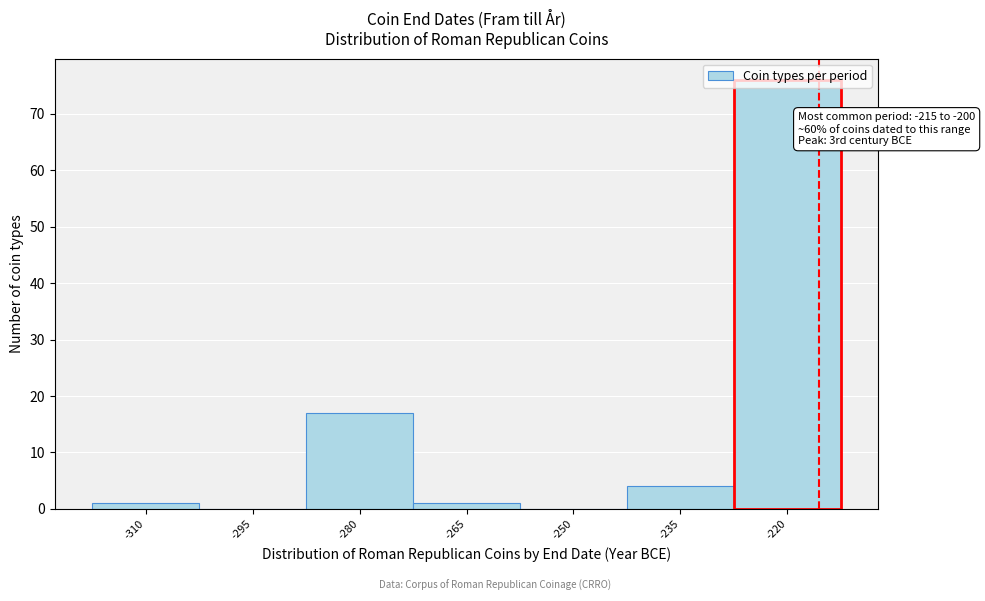

True or false: the data shows 17 at -280.

True